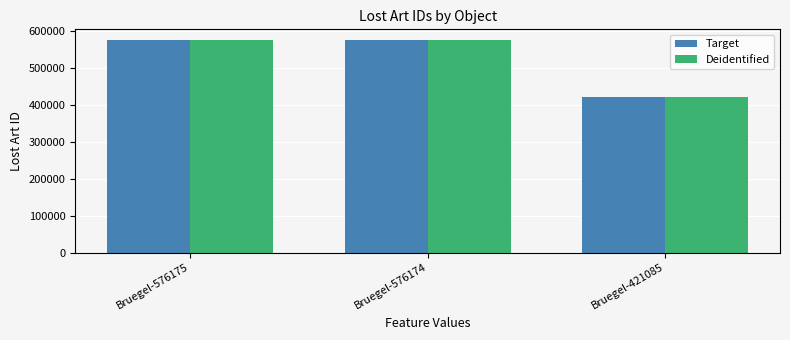

What is the value of the Target bar at the 3rd from the left?

421085